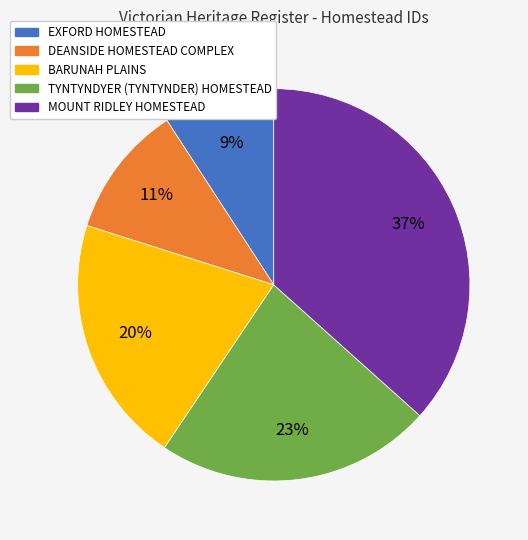

Approximately how many times larger is the value at BARUNAH PLAINS compared to EXFORD HOMESTEAD?

2.2